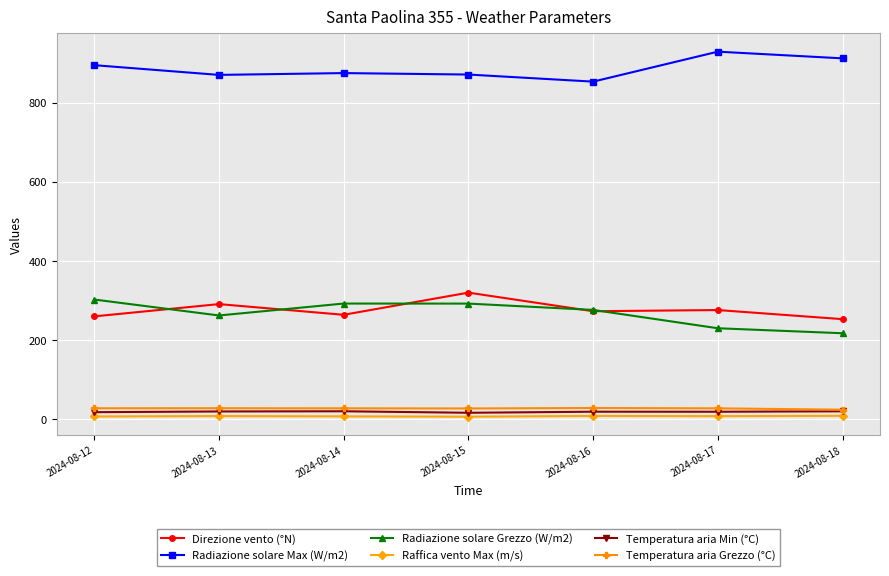

True or false: Radiazione solare Max (W/m2) has more than 0 points higher than both neighbors.

True